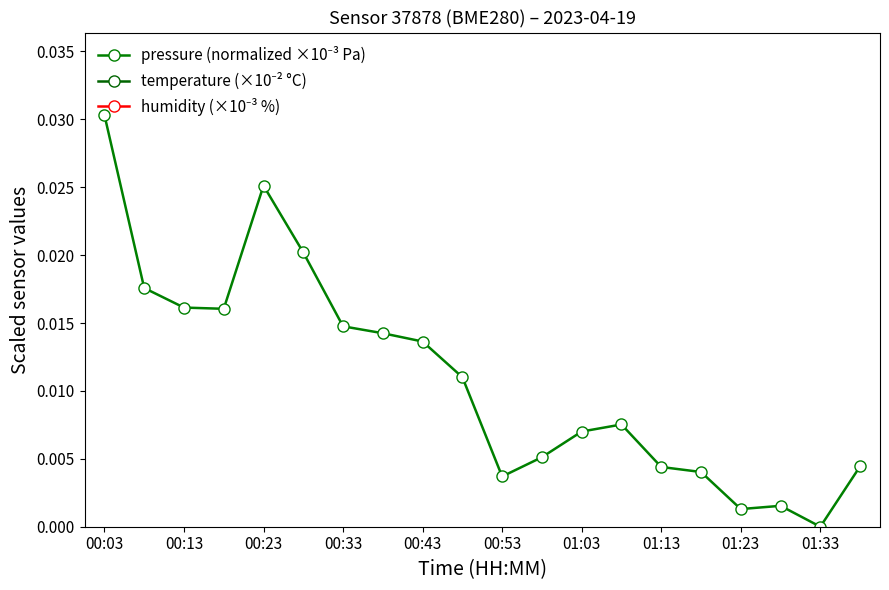

At how many categories does at least one series exceed 0?

20